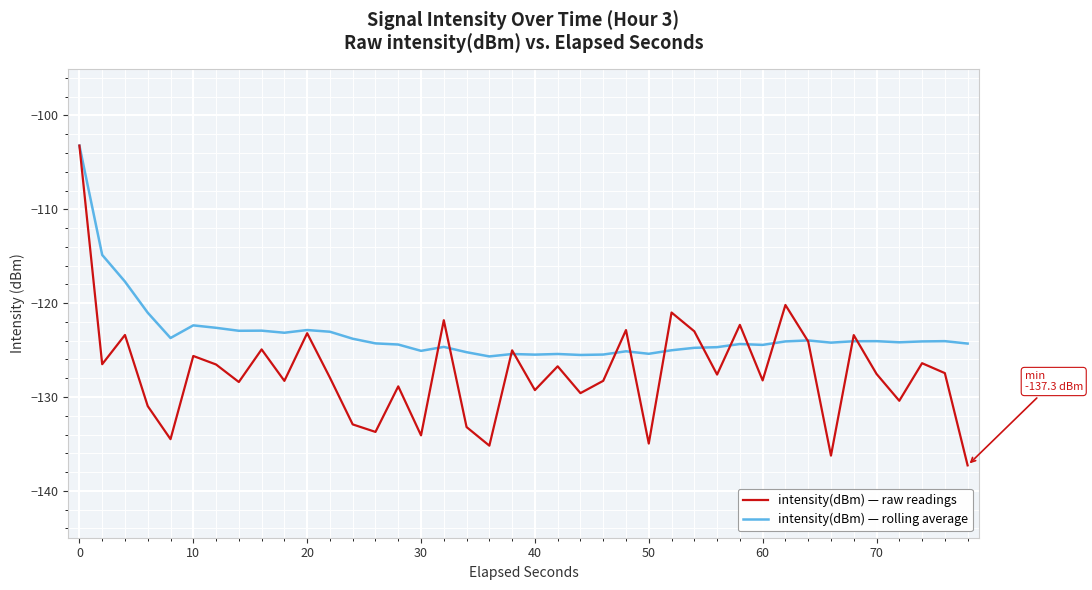

List the series in order of their overall mean, lowest first.

intensity(dBm) — raw readings, intensity(dBm) — rolling average